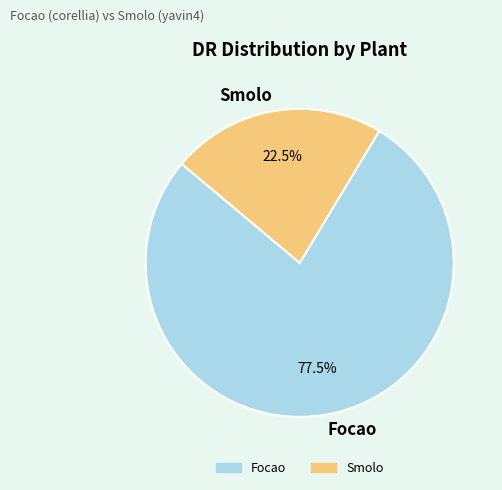

Which has a higher value, Smolo or Focao?

Focao